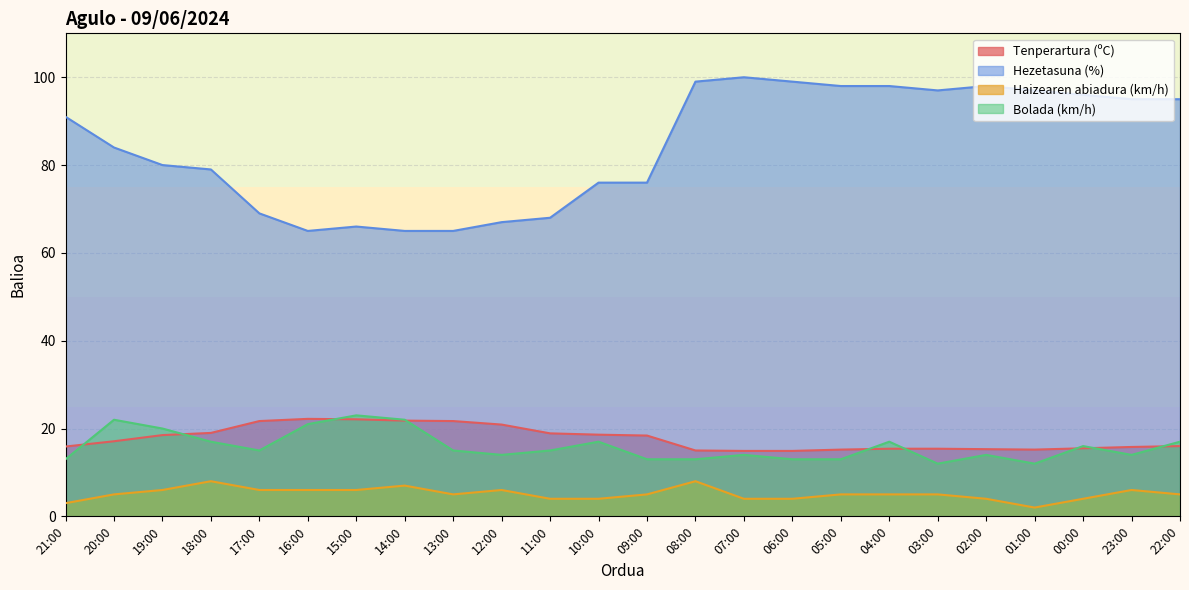

List the series in order of their peak value, lowest first.

Haizearen abiadura (km/h), Tenperartura (ºC), Bolada (km/h), Hezetasuna (%)